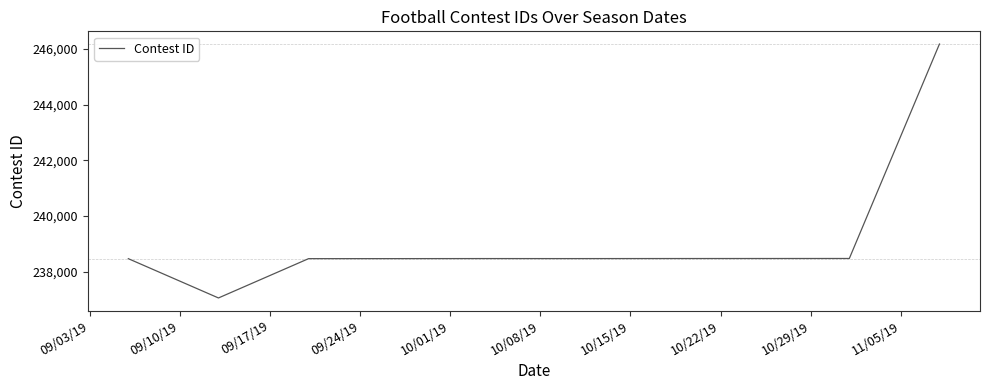

What is the difference between the maximum and minimum values?

9116